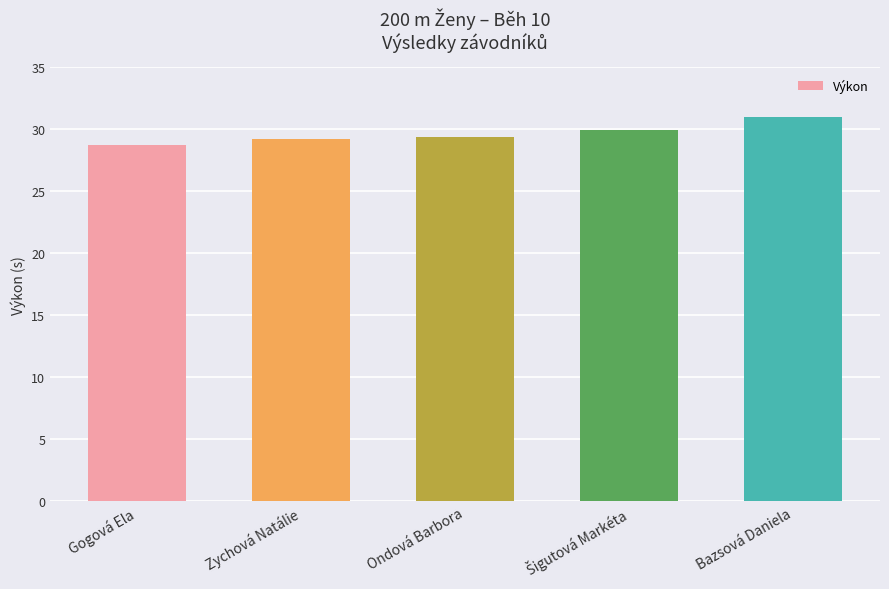

What is the smallest value displayed?

28.8